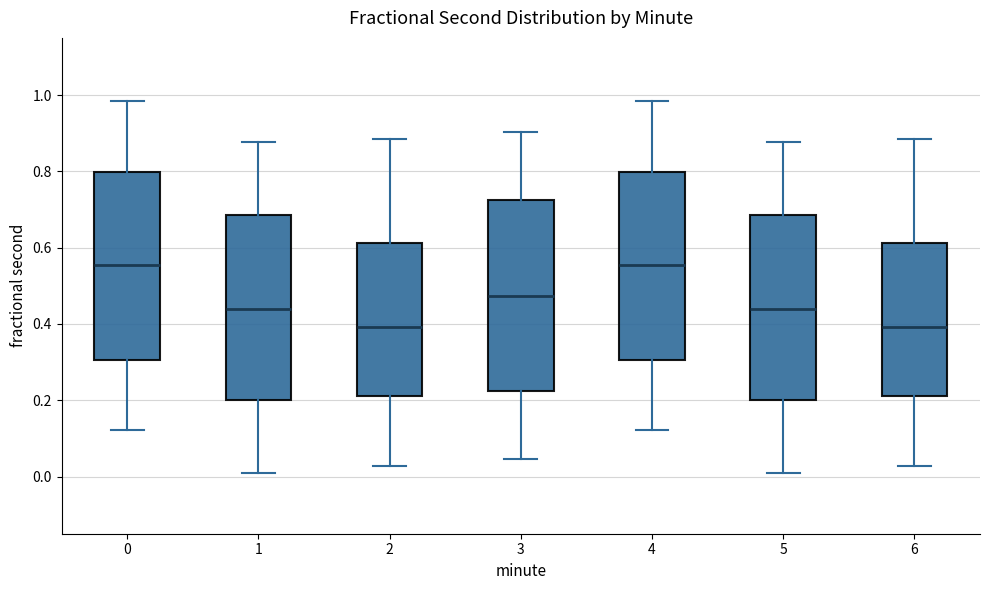

Reading left to right, read every box against the y-axis: the position of its median line, the range the box covers, and the ends of its whiskers. The values are not printed on the chart, so give them approximately, as read against the axis.

0: median 0.56, box 0.30 to 0.80, whiskers 0.12 to 0.98
1: median 0.44, box 0.20 to 0.68, whiskers 0.00 to 0.88
2: median 0.40, box 0.22 to 0.62, whiskers 0.02 to 0.88
3: median 0.48, box 0.22 to 0.72, whiskers 0.04 to 0.90
4: median 0.56, box 0.30 to 0.80, whiskers 0.12 to 0.98
5: median 0.44, box 0.20 to 0.68, whiskers 0.00 to 0.88
6: median 0.40, box 0.22 to 0.62, whiskers 0.02 to 0.88